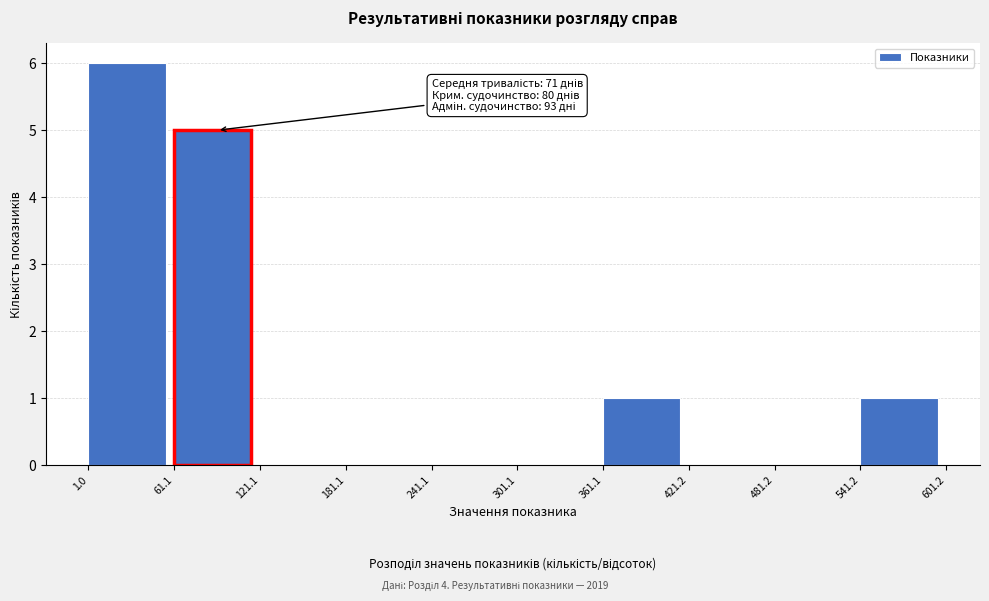

Which range on the x-axis has the tallest bar?

1.0 to 61.1